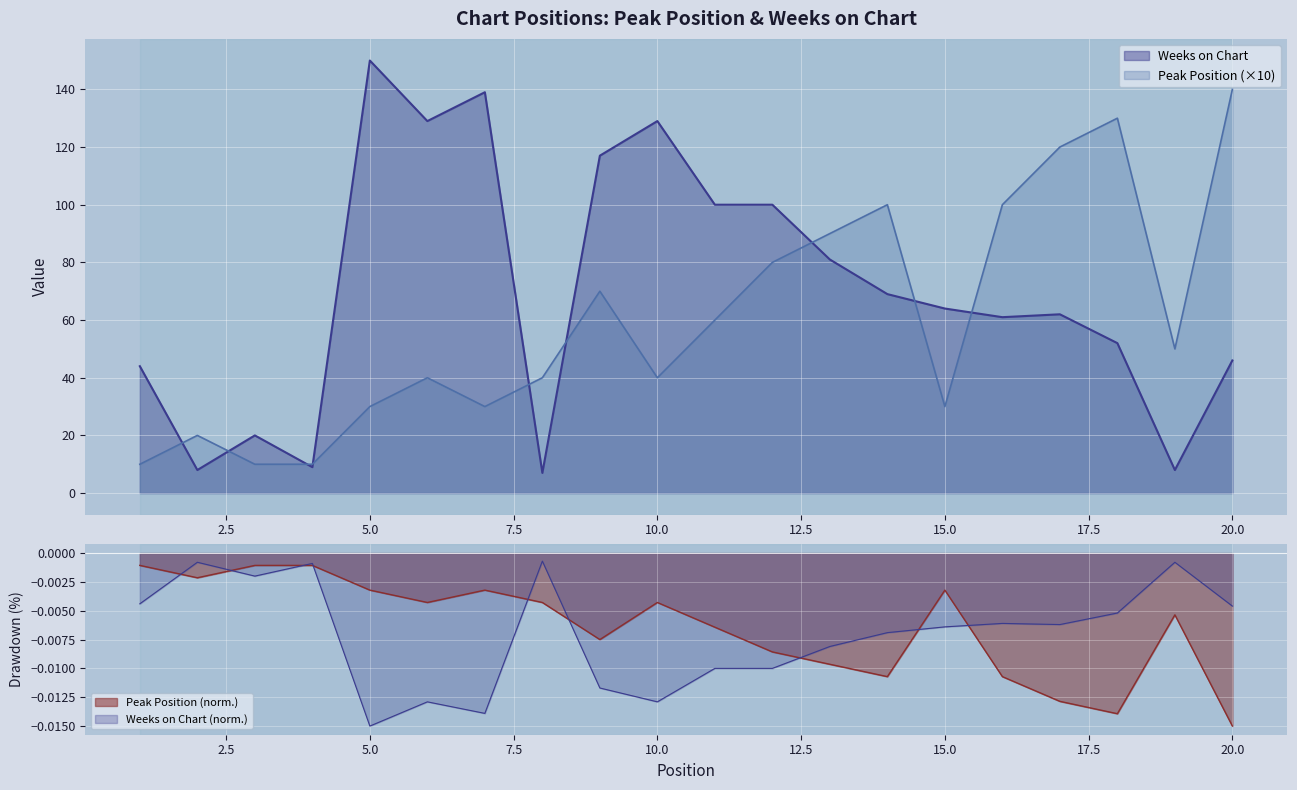

Which label corresponds to the smallest value in the chart?

8